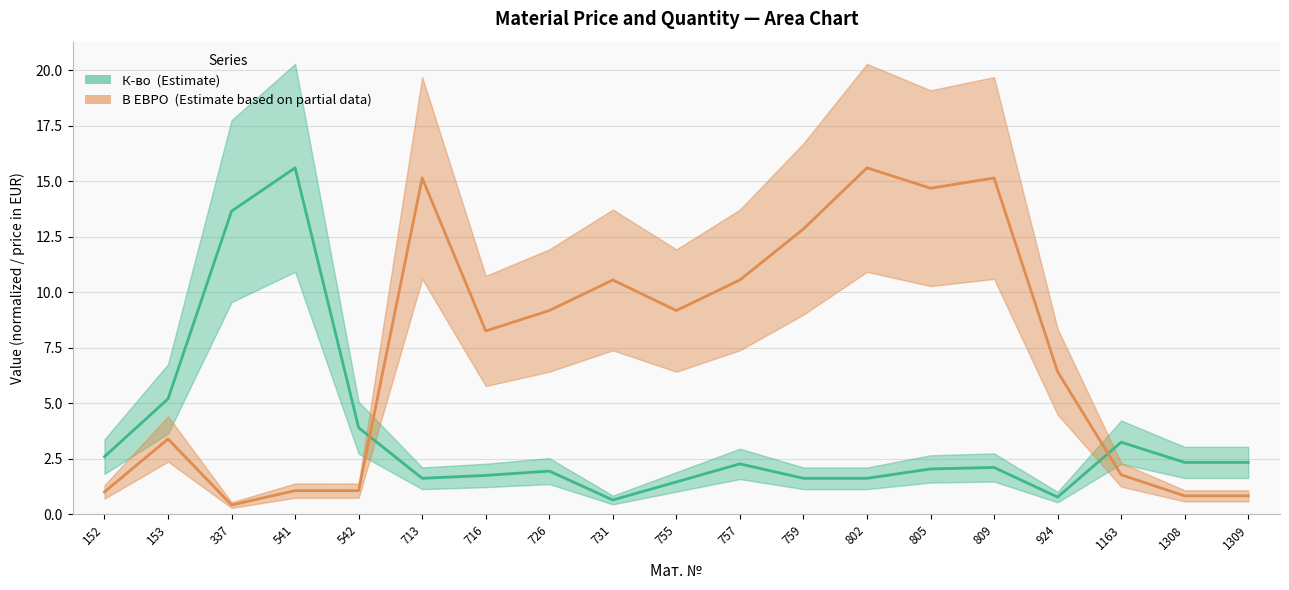

At which label does К-во (Estimate) reach its peak?

541